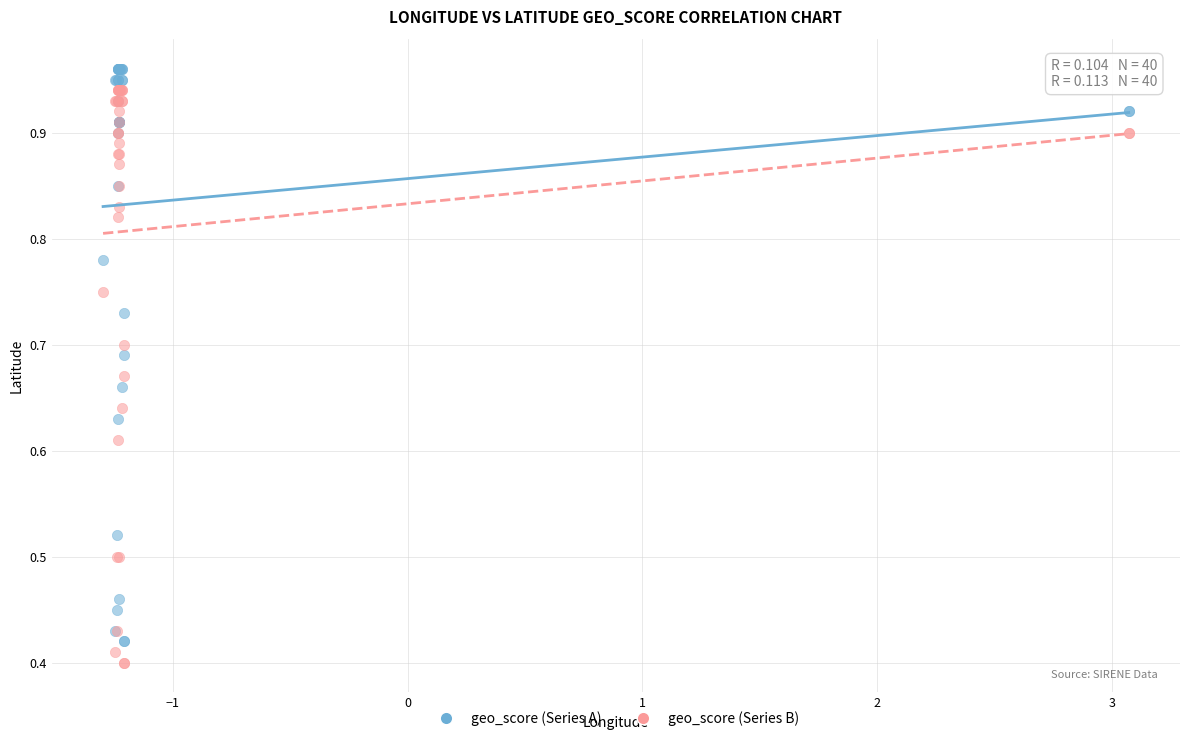

What is the X range (max minus min) for the scatter plot?

4.4